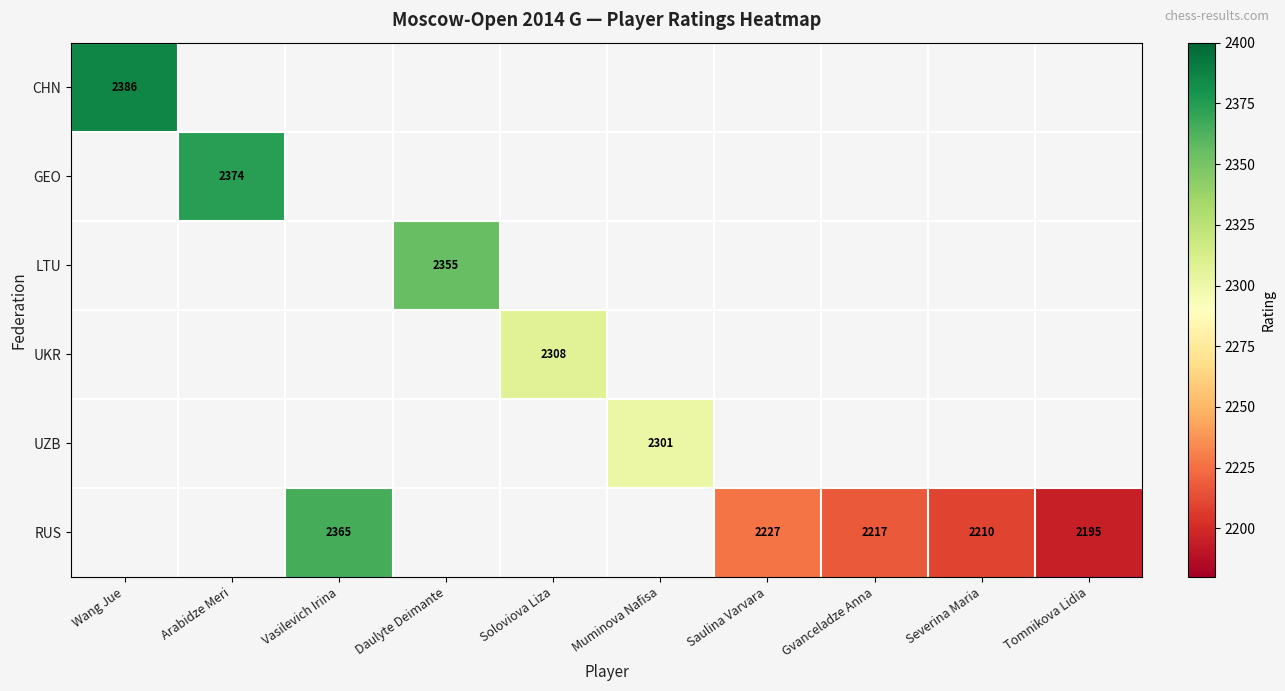

At how many categories does at least one series exceed 2270?

6